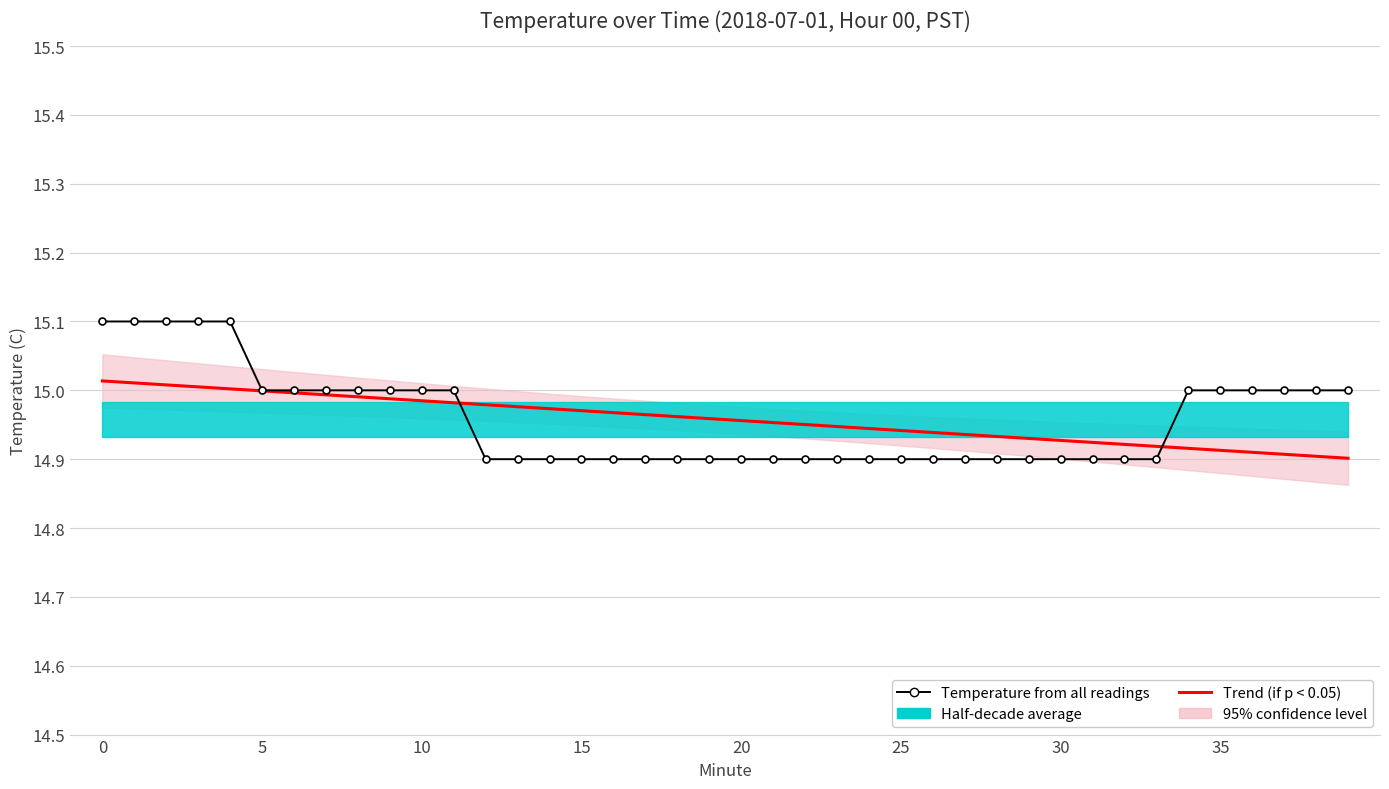

Reading right to left, list all the values displayed in this chart.

Trend (if p < 0.05): 14.9	14.9	14.9	14.9	14.9	14.9	14.9	14.9	14.9	14.9	14.9	14.9	14.9	14.9	14.9	14.9	14.9	15.0	15.0	15.0	15.0	15.0	15.0	15.0	15.0	15.0	15.0	15.0	15.0	15.0	15.0	15.0	15.0	15.0	15.0	15.0	15.0	15.0	15.0	15.0
Temperature from all readings: 15.0	15.0	15.0	15.0	15.0	15.0	14.9	14.9	14.9	14.9	14.9	14.9	14.9	14.9	14.9	14.9	14.9	14.9	14.9	14.9	14.9	14.9	14.9	14.9	14.9	14.9	14.9	14.9	15.0	15.0	15.0	15.0	15.0	15.0	15.0	15.1	15.1	15.1	15.1	15.1